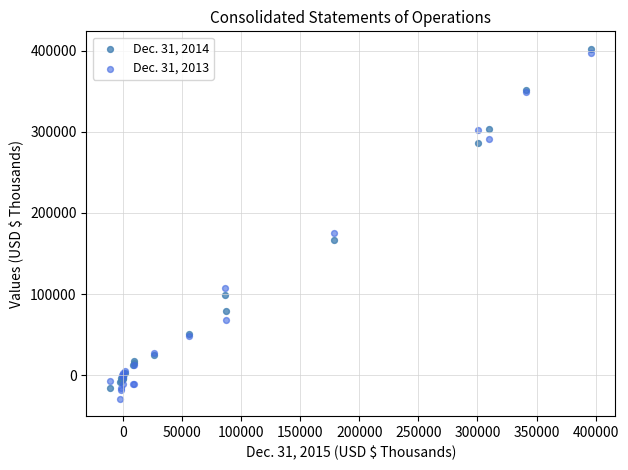

What are all the series names shown in the legend?

Dec. 31, 2014, Dec. 31, 2013